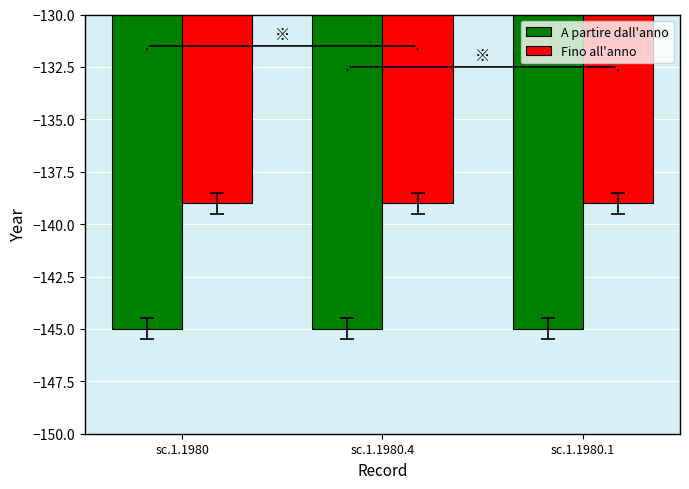

Reading right to left, transcribe all the data shown in this chart.

A partire dall'anno: sc.1.1980.1=-145	sc.1.1980.4=-145	sc.1.1980=-145
Fino all'anno: sc.1.1980.1=-139	sc.1.1980.4=-139	sc.1.1980=-139